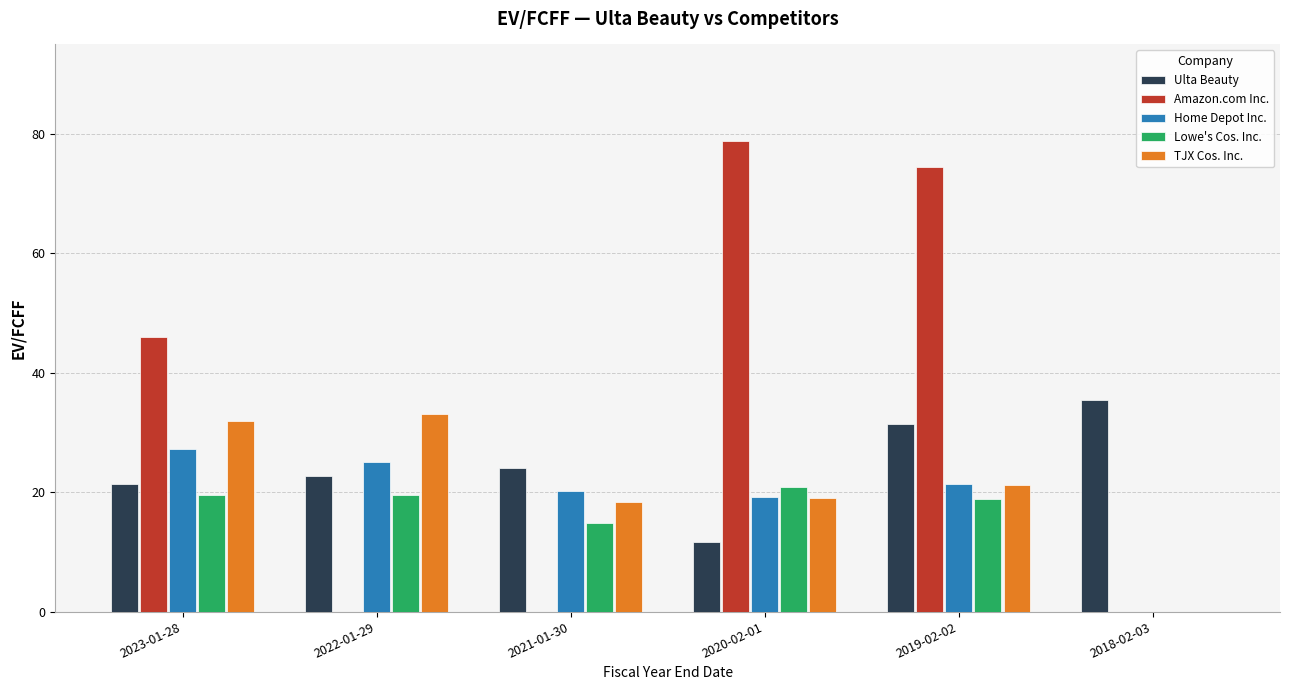

Is the value of Amazon.com Inc. at 2019-02-02 greater than the value of Home Depot Inc. at 2021-01-30?

Yes